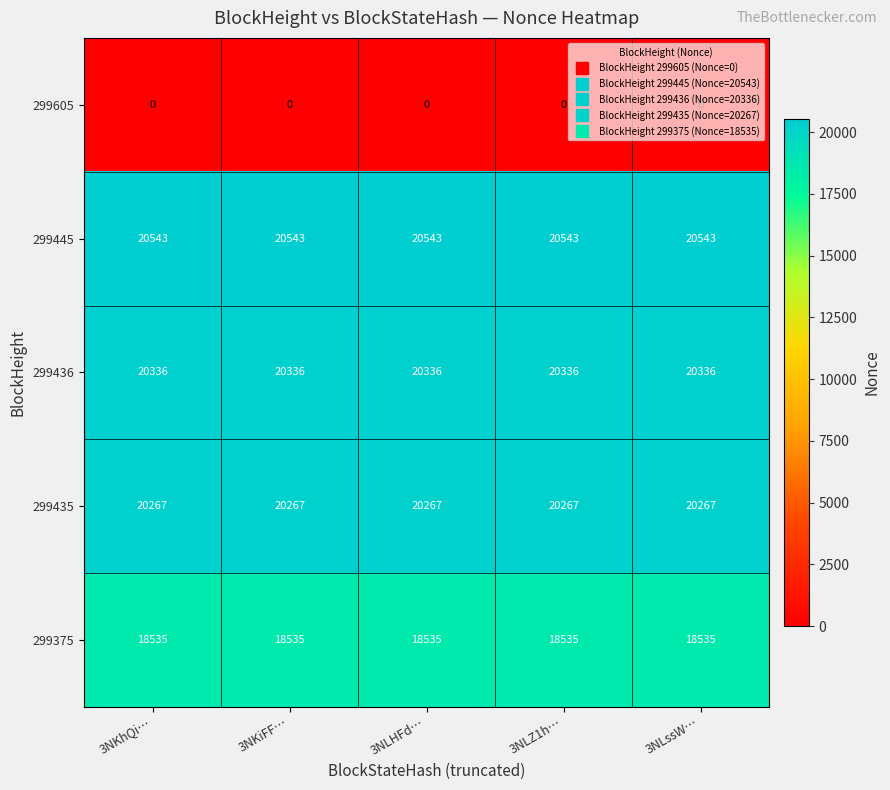

Rank the series at 3NKhQi… from highest to lowest value.

299445, 299436, 299435, 299375, 299605